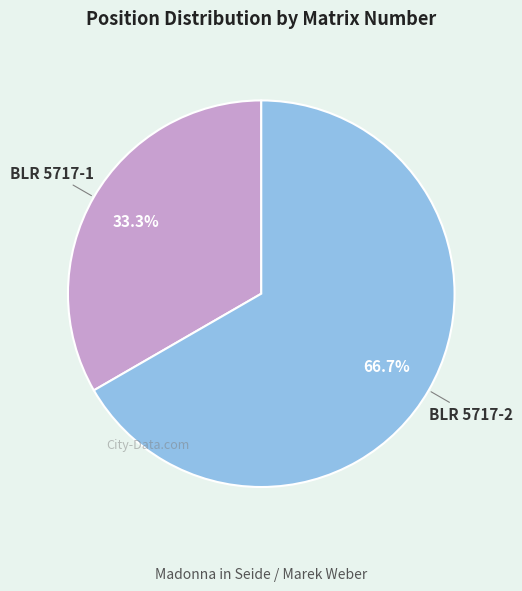

To the nearest percent, what percentage of the pie is BLR 5717-2?

67%